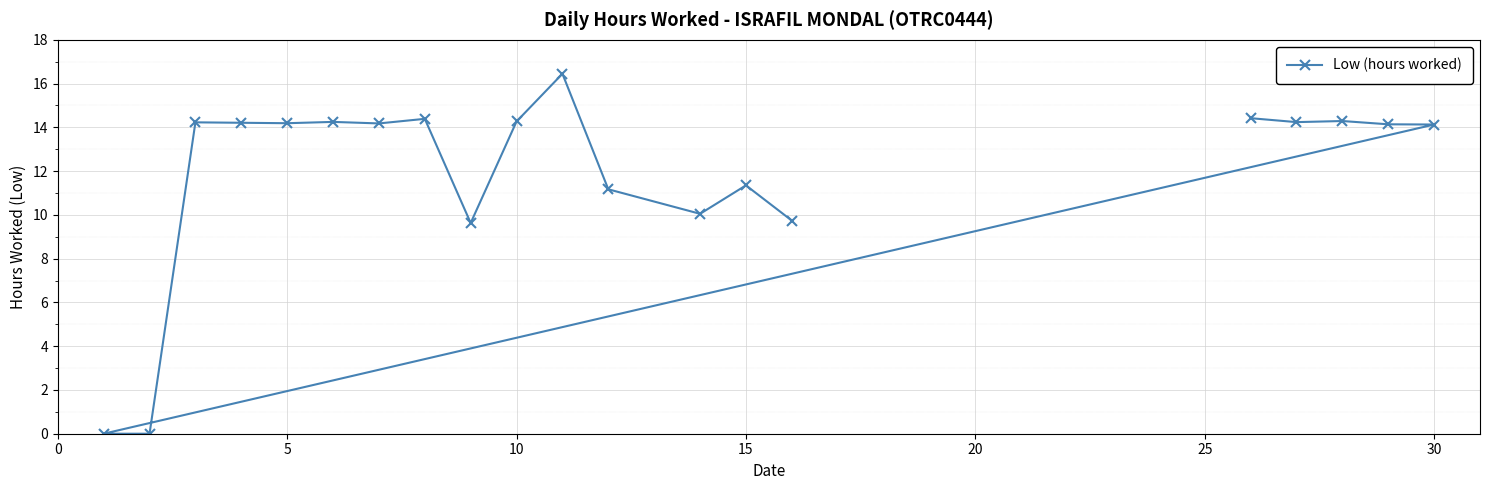

What is the sum of all values?

239.3